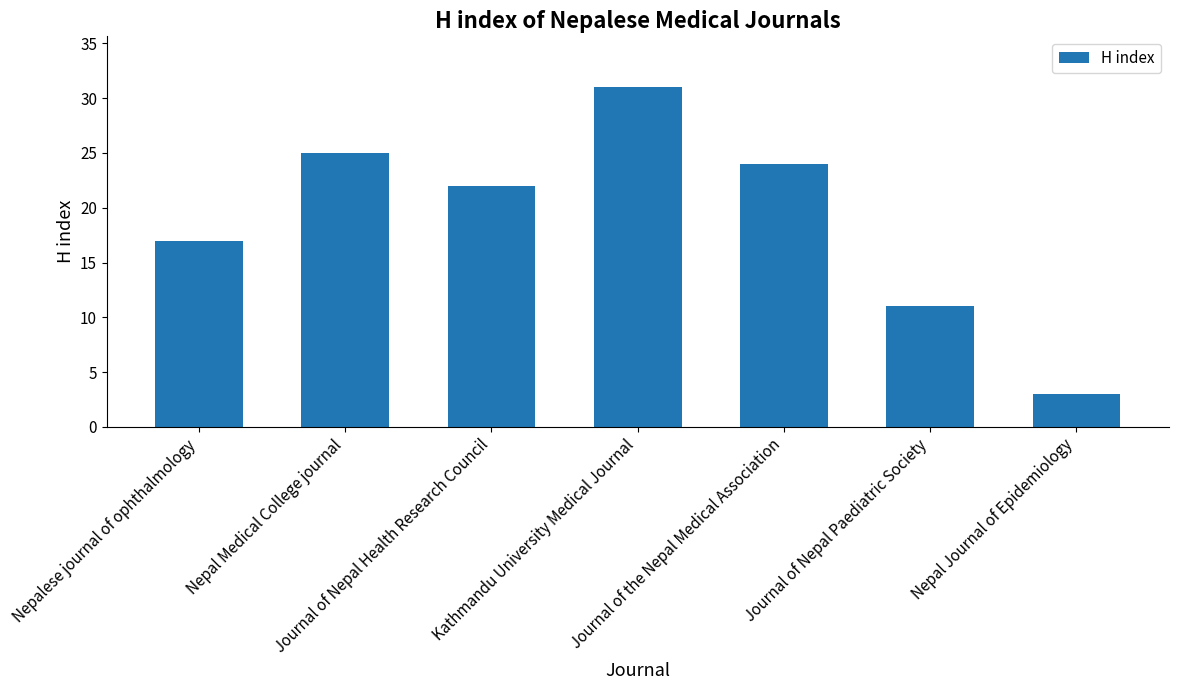

What is the greatest value displayed?

31